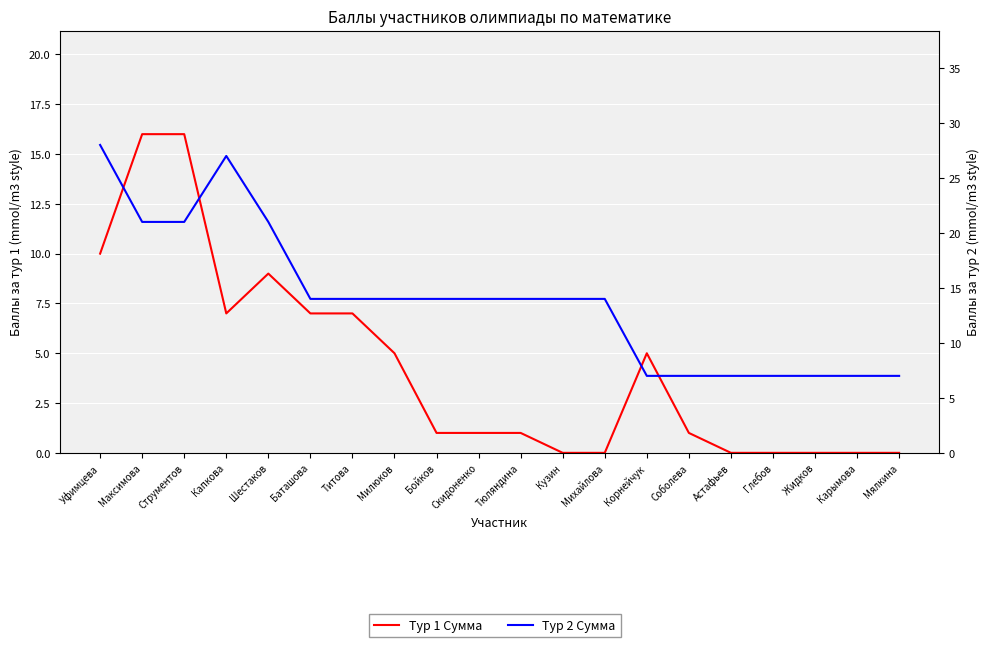

The Тур 2 Сумма series shows 21 at Шестаков. True or false?

True